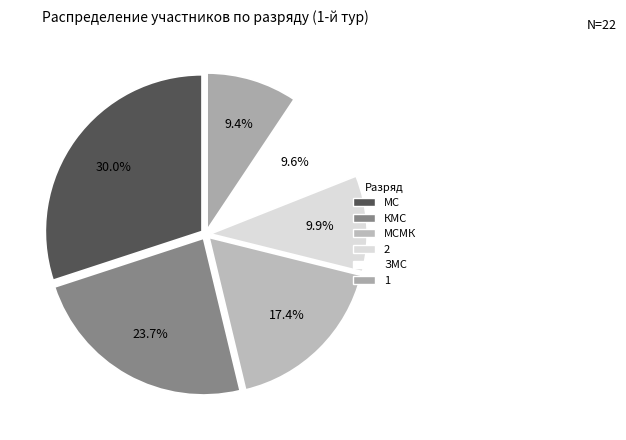

To the nearest percent, what is the average slice percentage?

17%